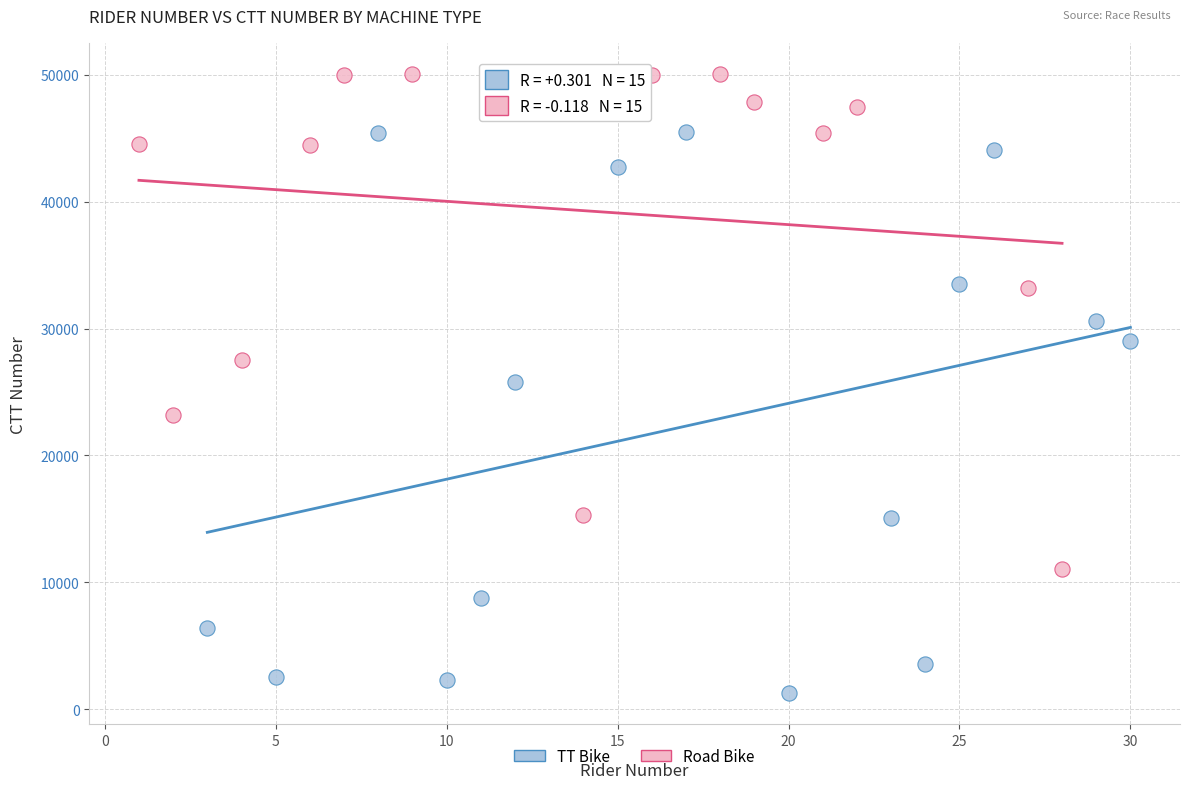

Which series has the largest Y range (max minus min)?

TT Bike